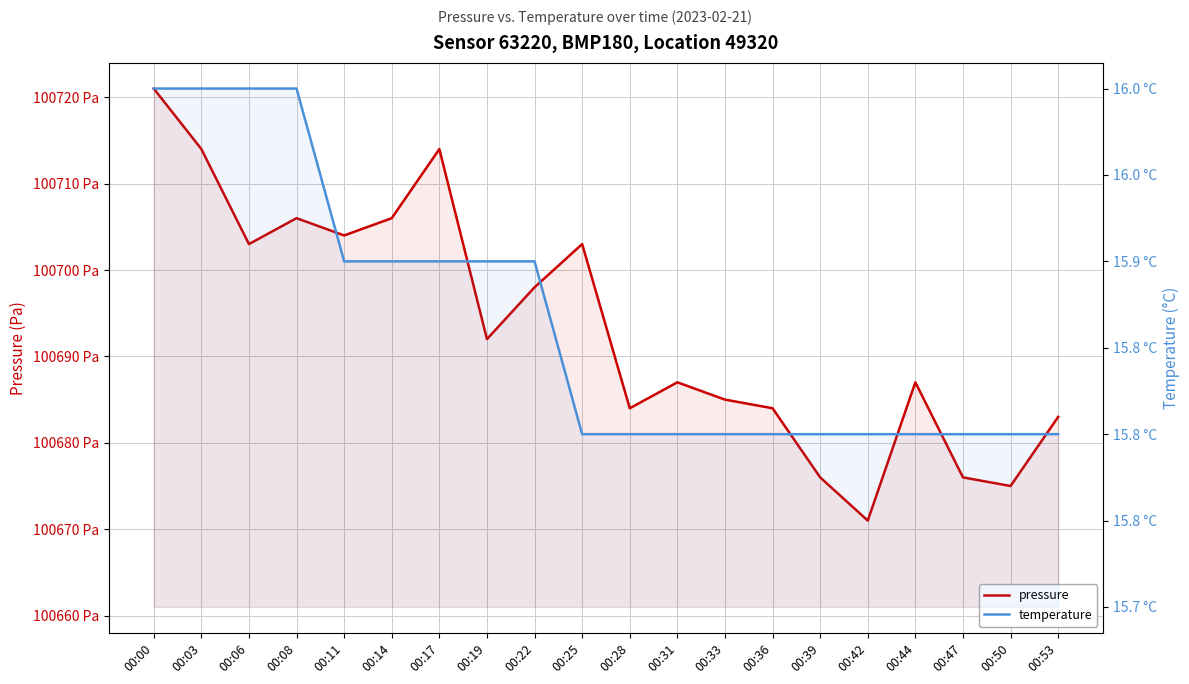

What is the approximate value of pressure at 00:17?

100714.0